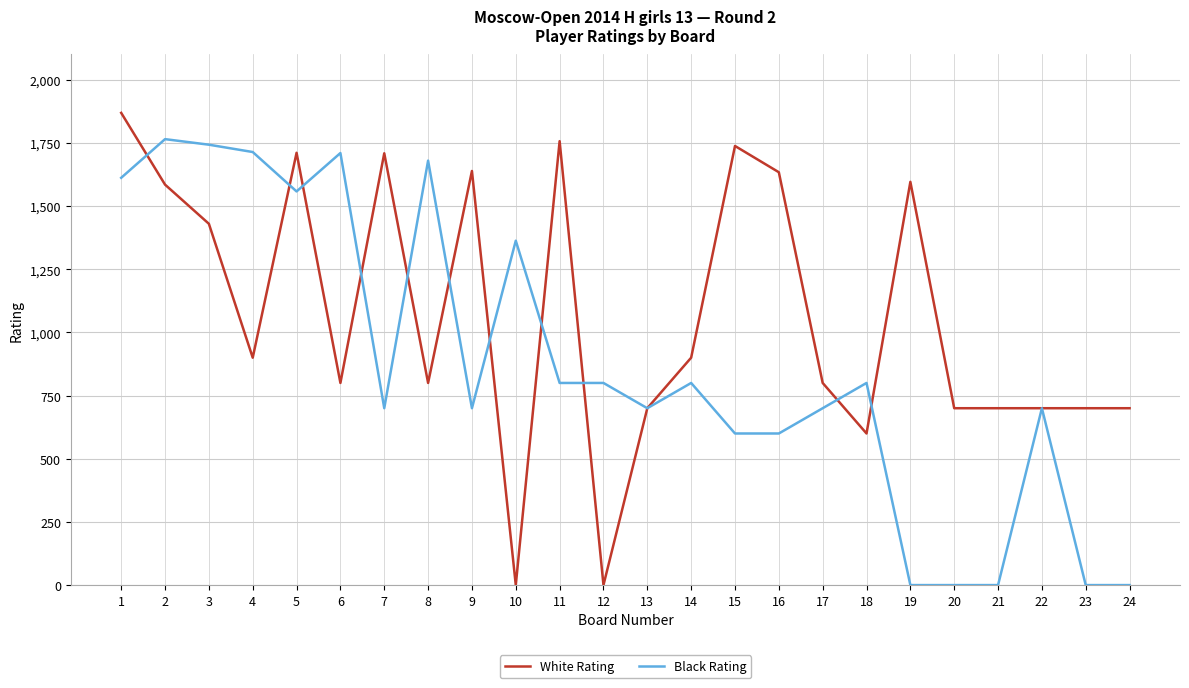

What is the sum of the Black Rating values at 21 and 22?

700